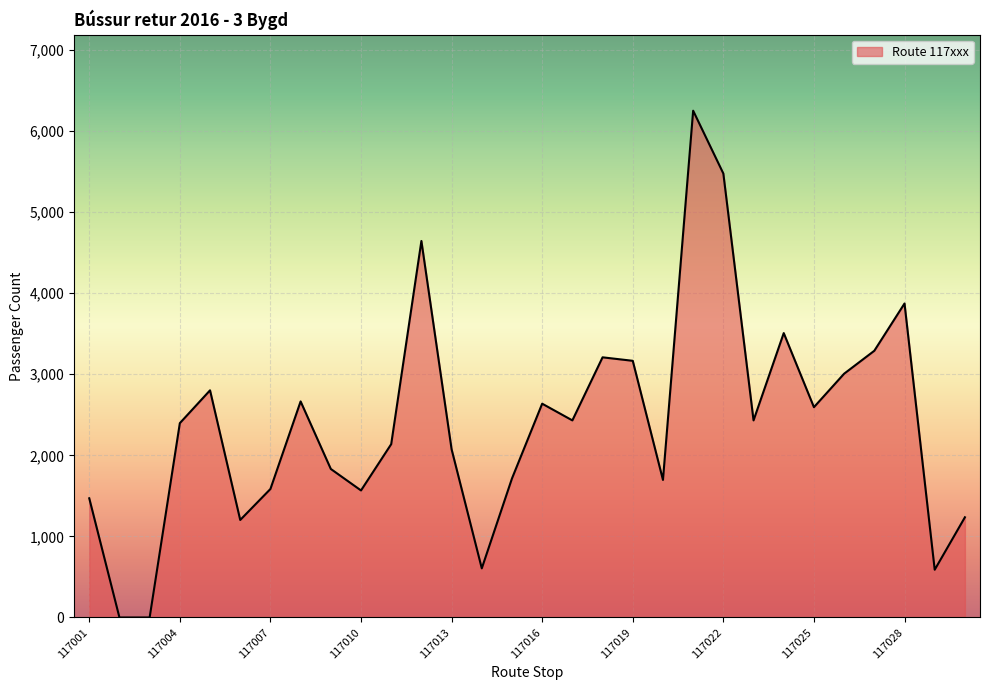

How many lines are shown in the chart?

1